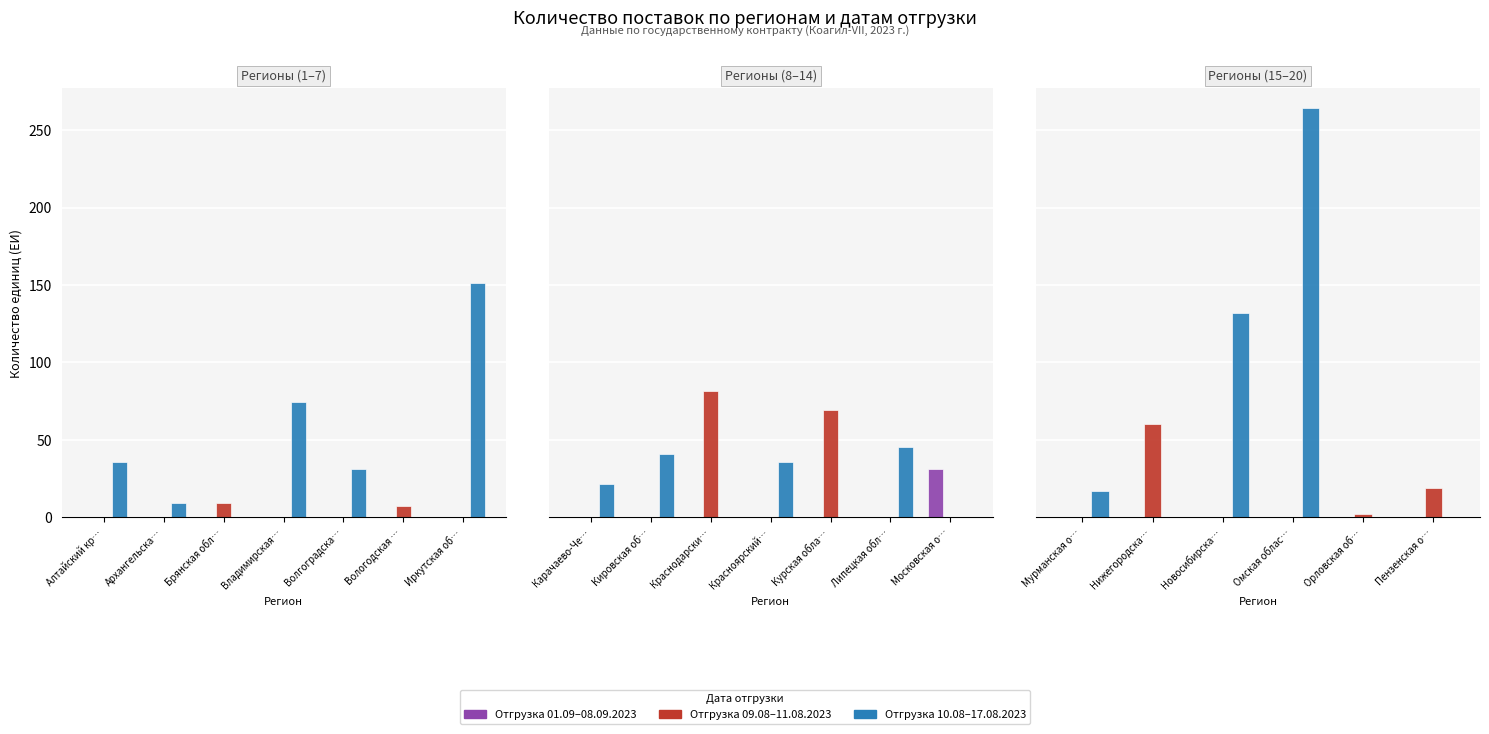

Rank the series by their average value, from lowest to highest.

Отгрузка 01.09–08.09.2023, Отгрузка 09.08–11.08.2023, Отгрузка 10.08–17.08.2023